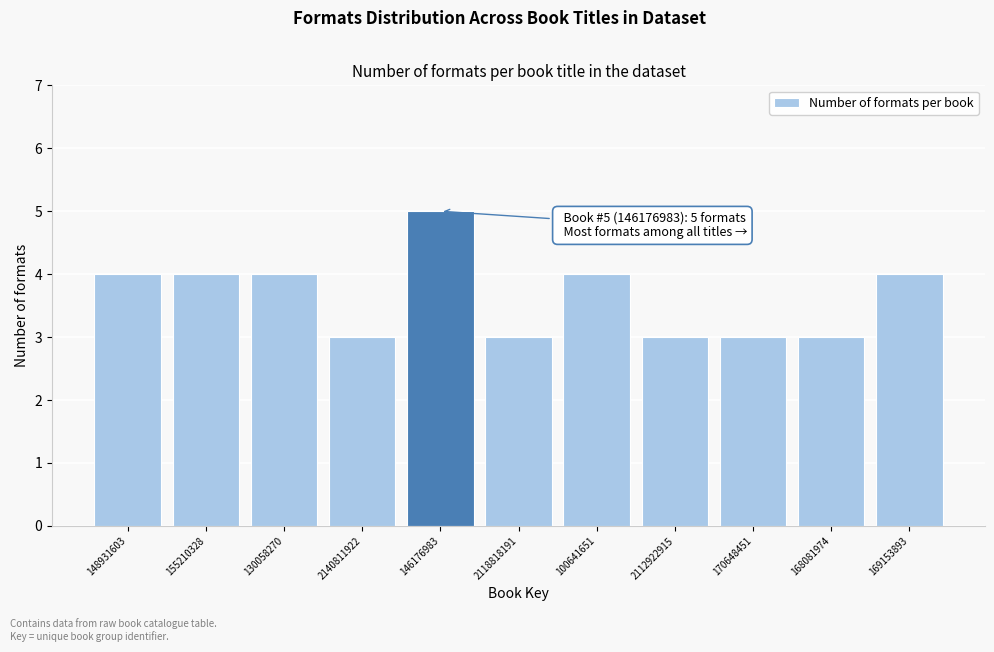

Reading left to right, extract all data points from this chart.

148931603=4	155210328=4	130058270=4	2140811922=3	146176983=5	2118818191=3	100641651=4	2112922915=3	170648451=3	168081974=3	169153893=4